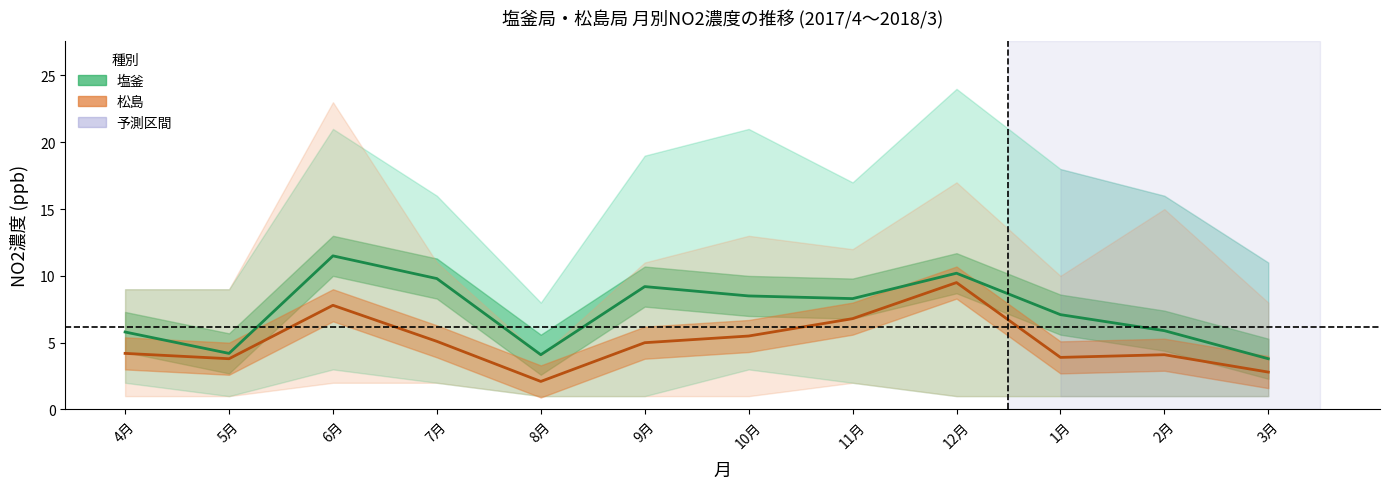

Is the value of 松島 (平均) at 12月 greater than the value of 塩釜 (平均) at 6月?

No